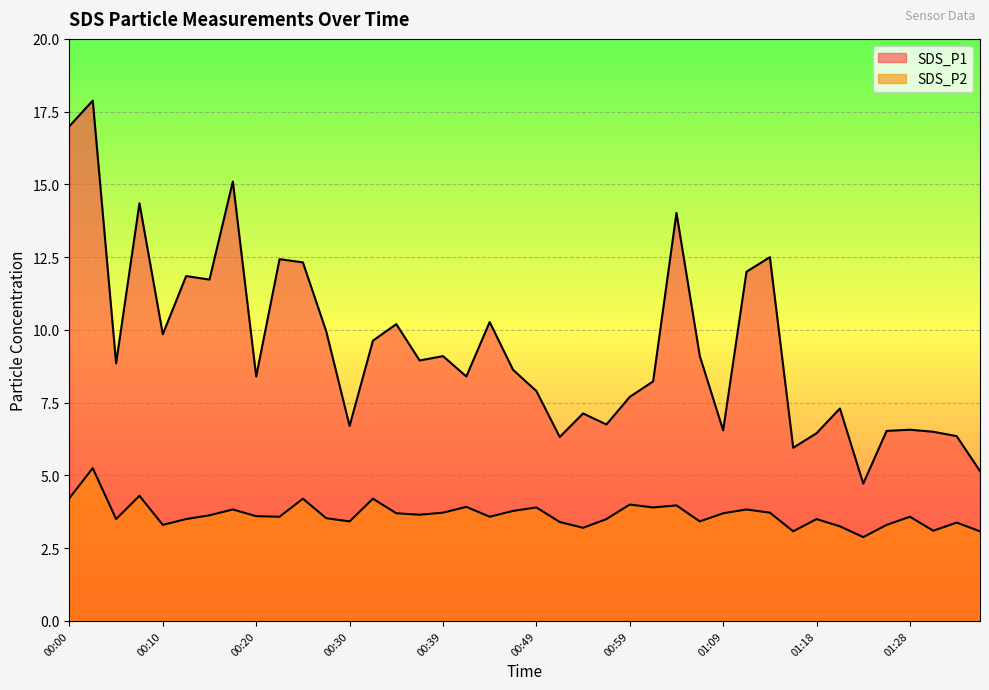

Between 00:15 and 00:27, which series saw the biggest shift?

SDS_P1